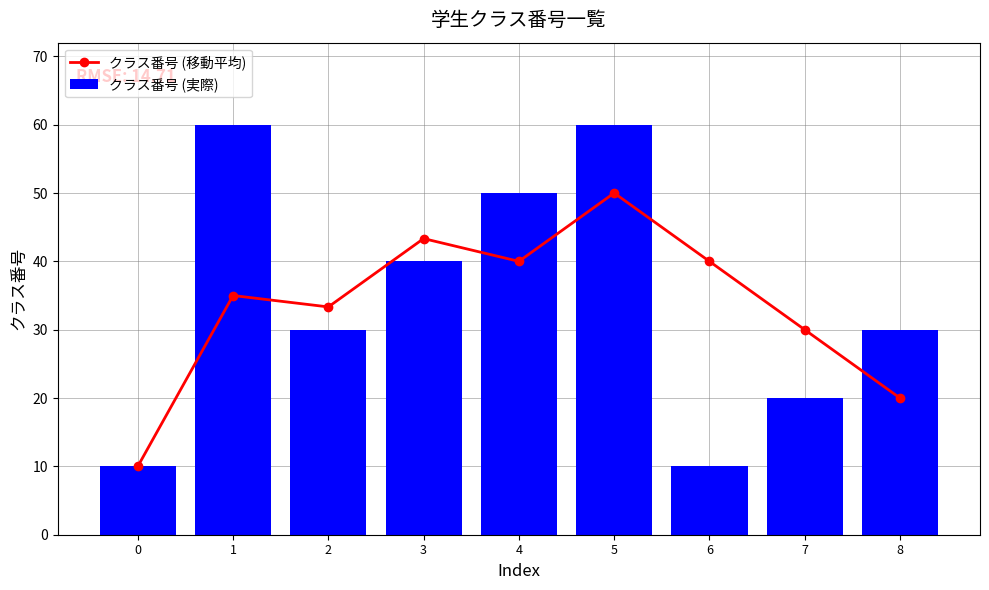

What is the total value across all series at 3?

83.3